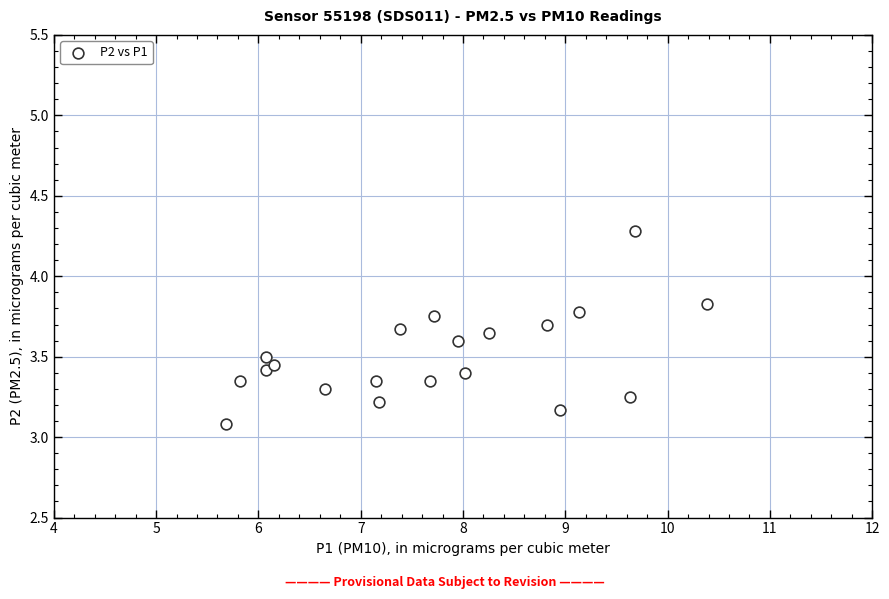

What is the range of X values (max minus min)?

4.7